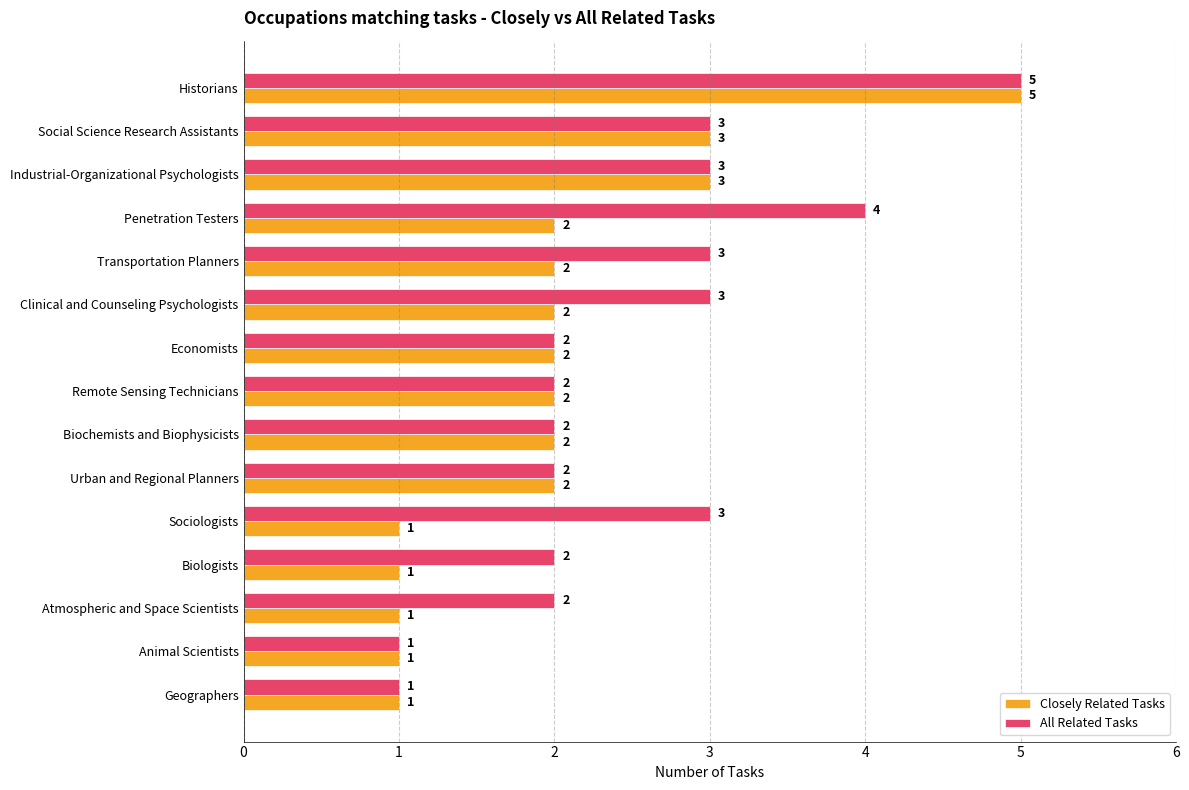

What is the difference between the second highest and second lowest values in the All Related Tasks series?

3